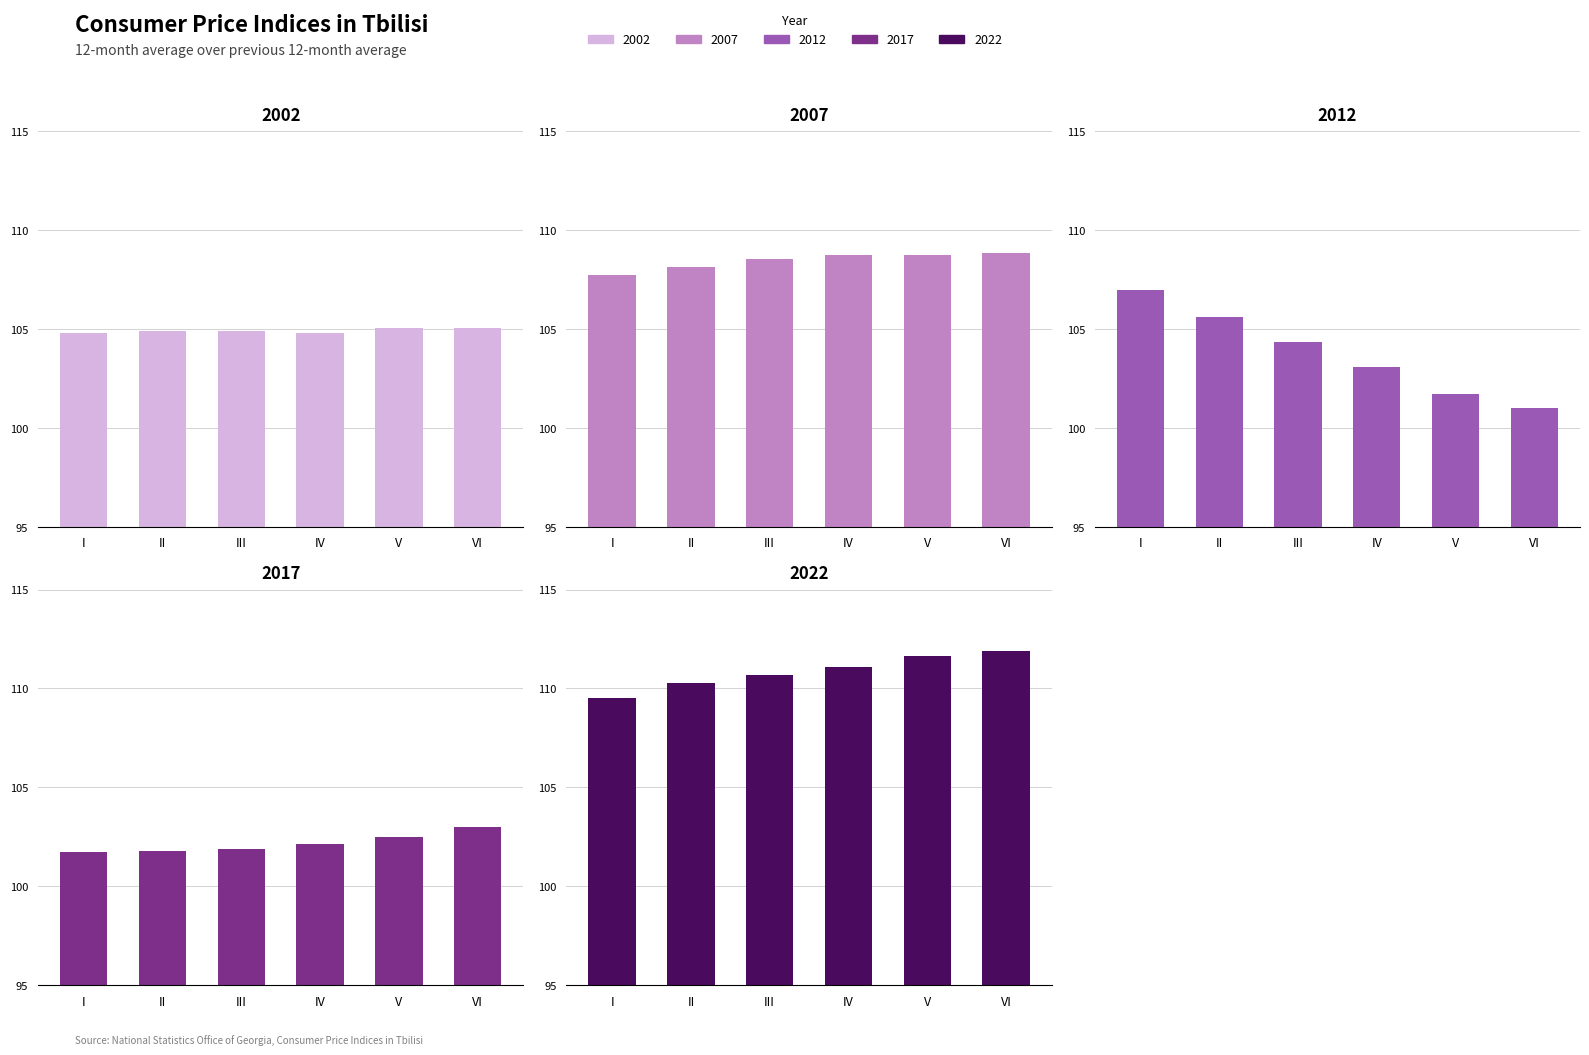

How many data points in 2012 are above 104?

3